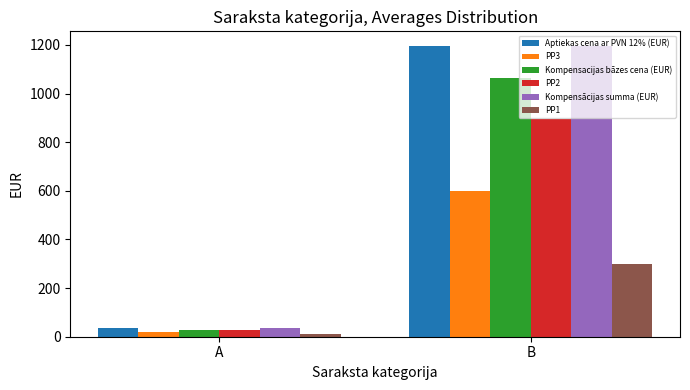

Does the chart contain any negative values?

No